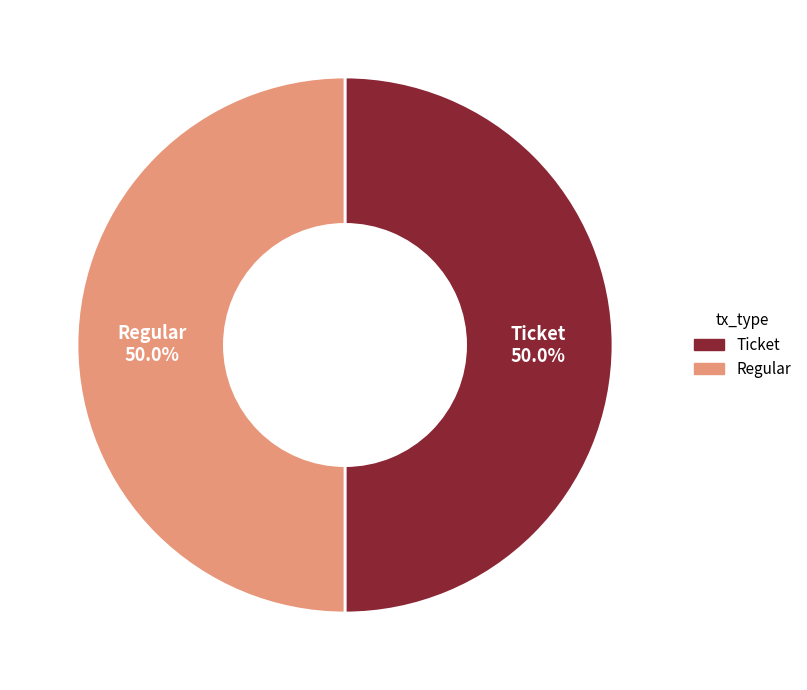

How much of the chart is everything except Ticket?

50.0%